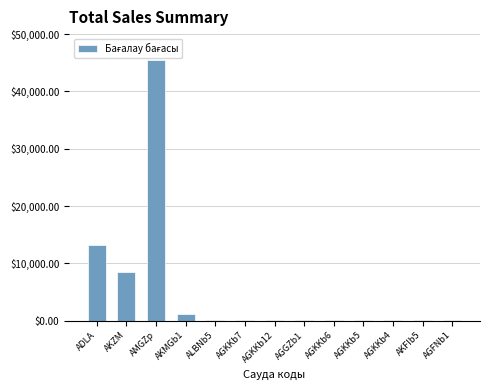

Which label corresponds to the largest value in the chart?

AMGZp